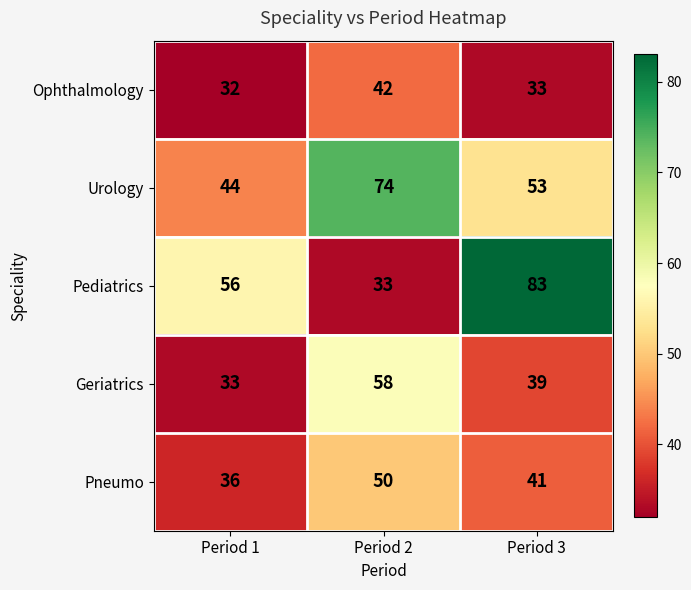

Is it true that Ophthalmology equals 7 at Period 1?

False